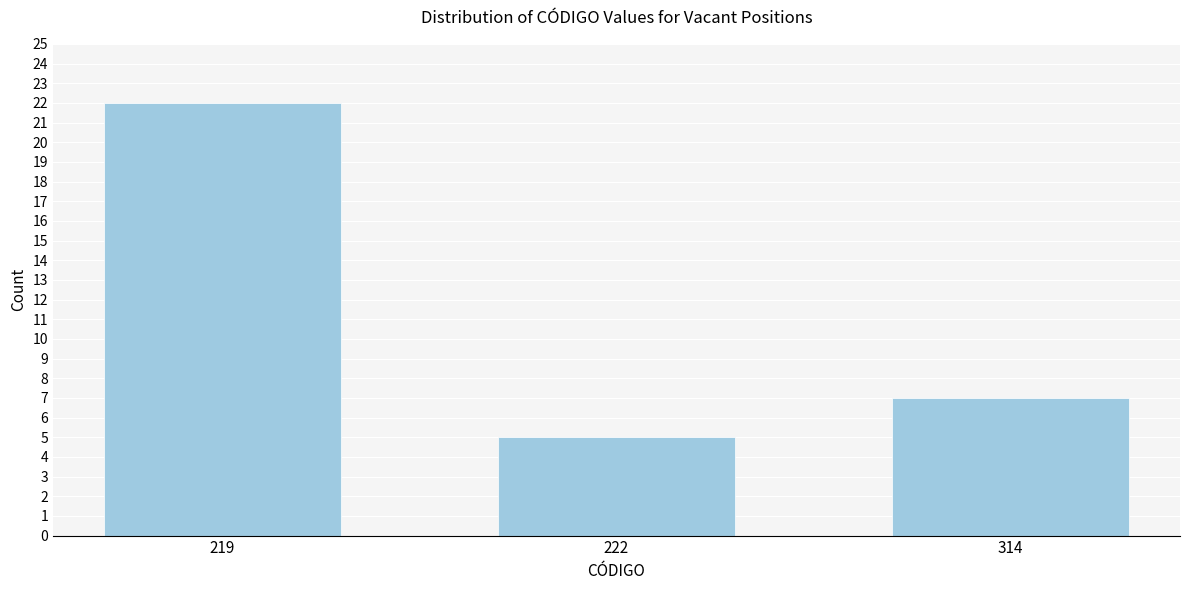

Reading left to right, what are all the values shown in this chart?

22	5	7